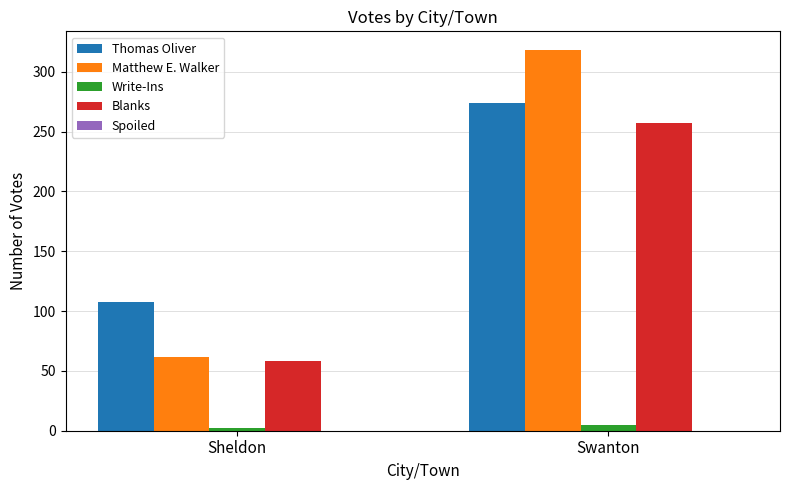

Rank the series at Sheldon from highest to lowest value.

Thomas Oliver, Matthew E. Walker, Blanks, Write-Ins